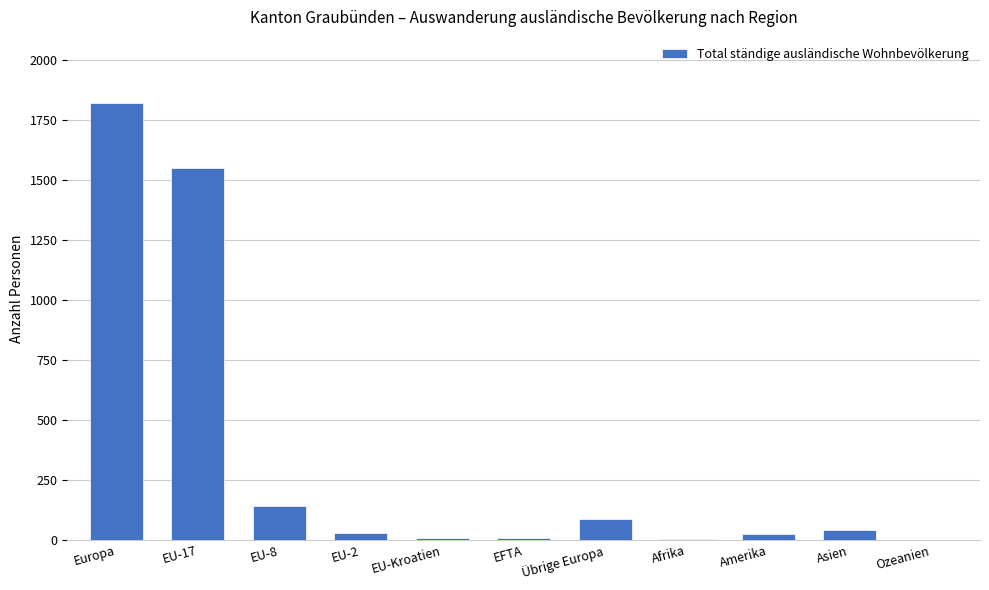

Which has a higher value, EU-8 or Asien?

EU-8